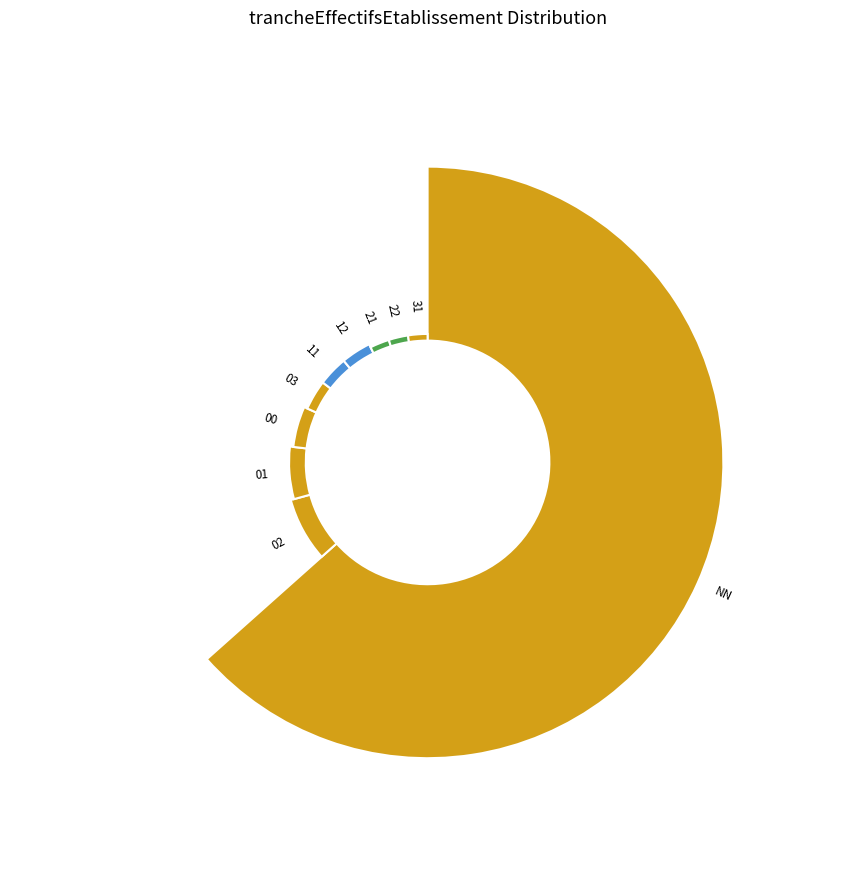

Which category accounts for the majority?

NN